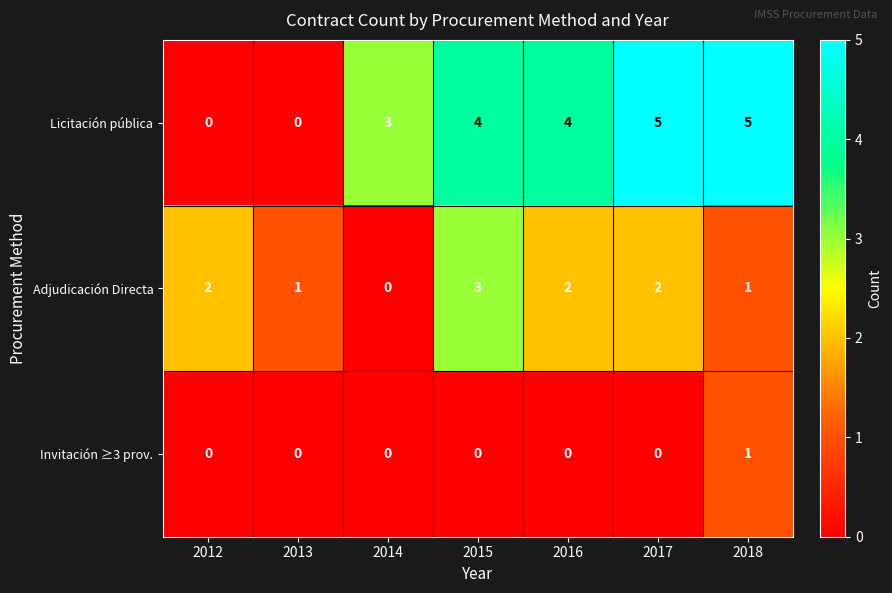

What is the difference between the maximum and minimum values in the Adjudicación Directa series?

3